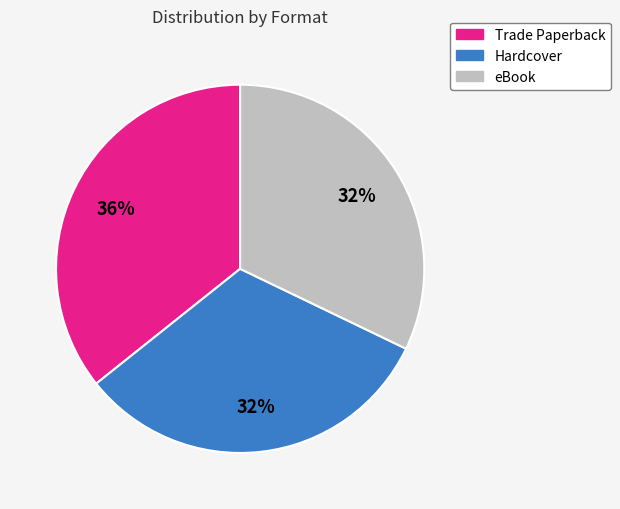

Is Hardcover the majority of the pie?

No